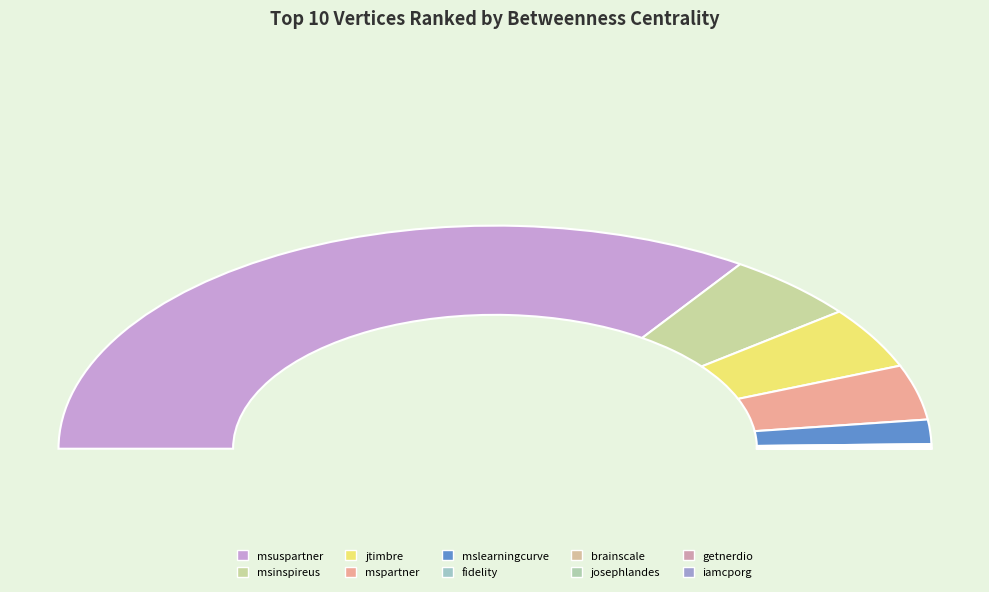

How many slices are in this pie chart?

10